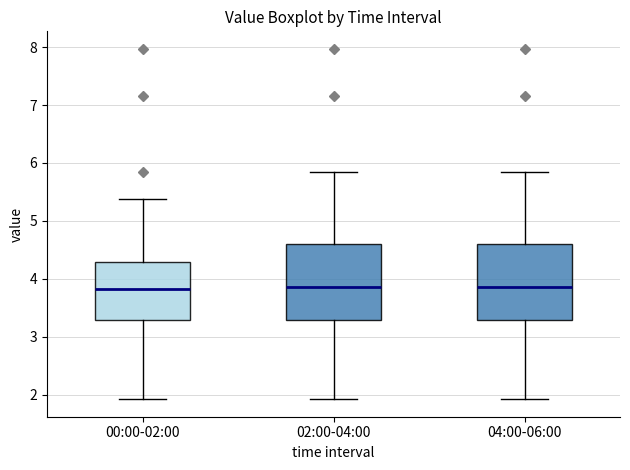

Reading left to right, transcribe this box plot: for each box, give where its median line is, the range the box spans, and where its two whiskers end, as read against the y-axis. The values are not printed on the chart, so give them approximately, as read against the axis.

00:00-02:00: median 3.8, box 3.3 to 4.3, whiskers 1.9 to 5.4
02:00-04:00: median 3.9, box 3.3 to 4.6, whiskers 1.9 to 5.9
04:00-06:00: median 3.9, box 3.3 to 4.6, whiskers 1.9 to 5.9